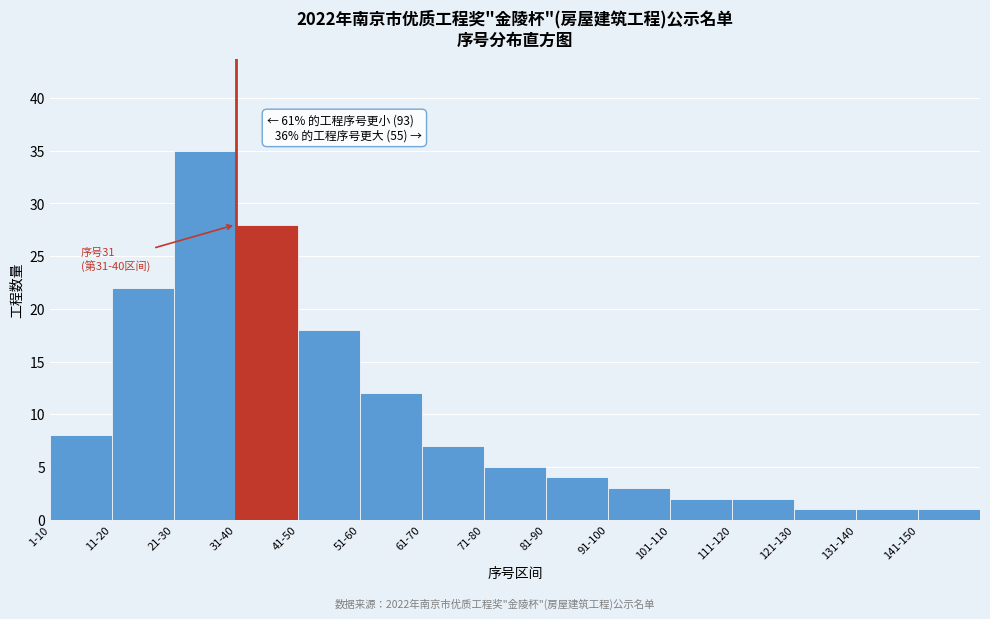

Reading left to right, what are all the values shown in this chart?

1-10=8	11-20=22	21-30=35	31-40=28	41-50=18	51-60=12	61-70=7	71-80=5	81-90=4	91-100=3	101-110=2	111-120=2	121-130=1	131-140=1	141-150=1